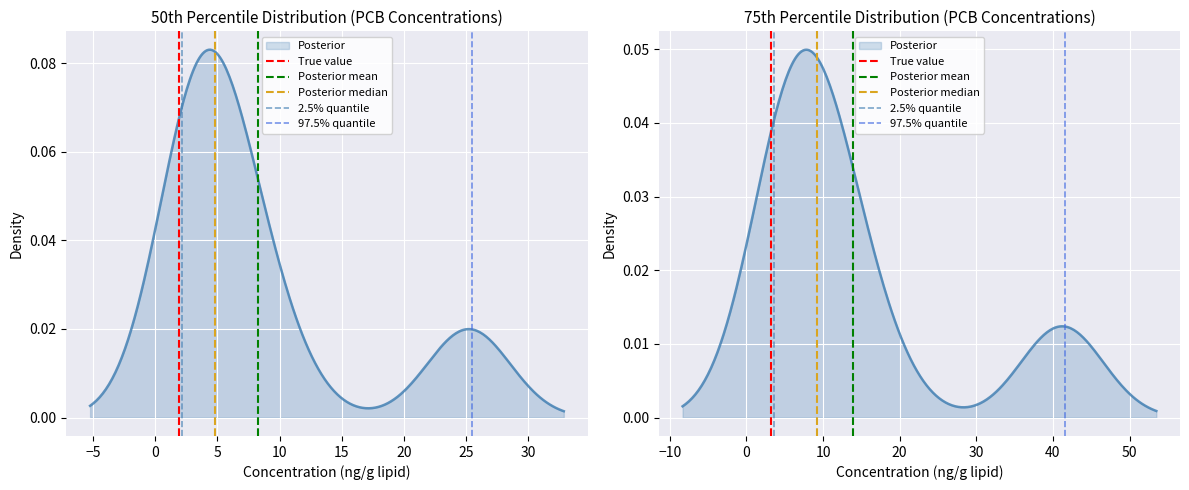

At −5, list the series in order from smallest to largest.

True value, Posterior mean, Posterior median, 2.5% quantile, 97.5% quantile